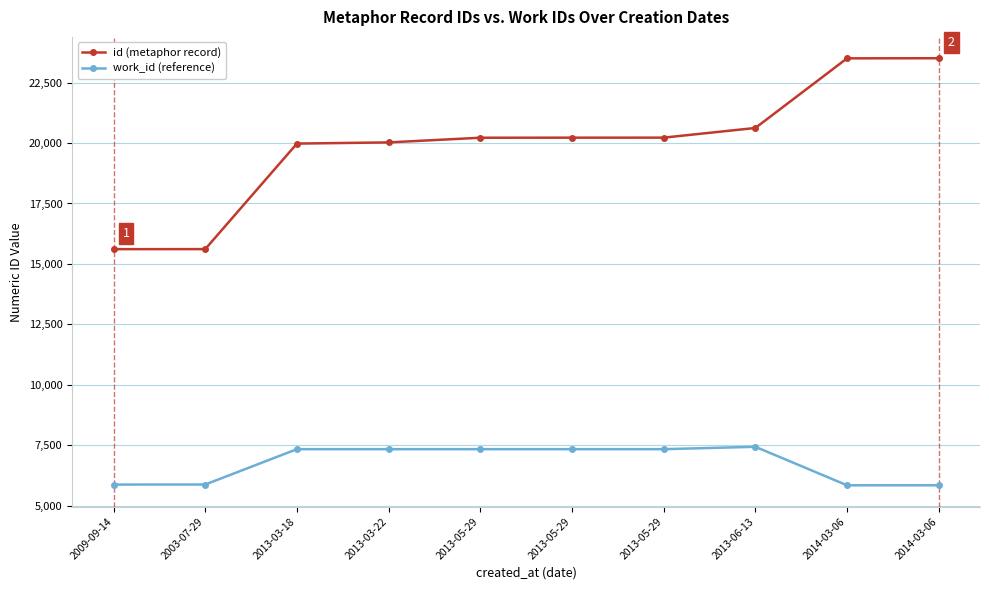

True or false: id (metaphor record) and work_id (reference) intersect in this chart.

False